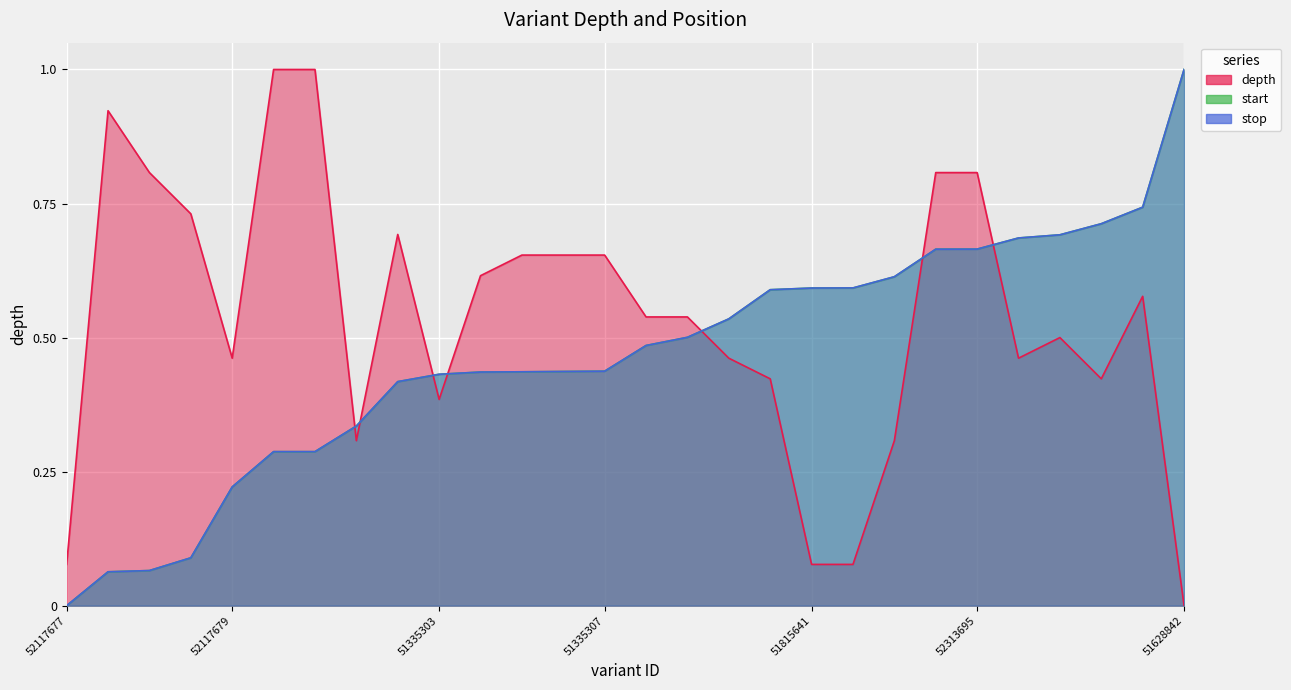

What position from the left is 51628837?

17